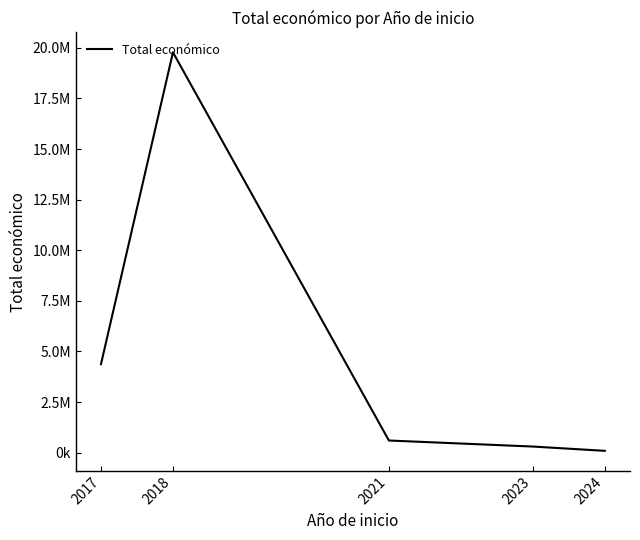

Reading left to right, what are all the values shown in this chart?

4371432	19775585	598659	300000	88160